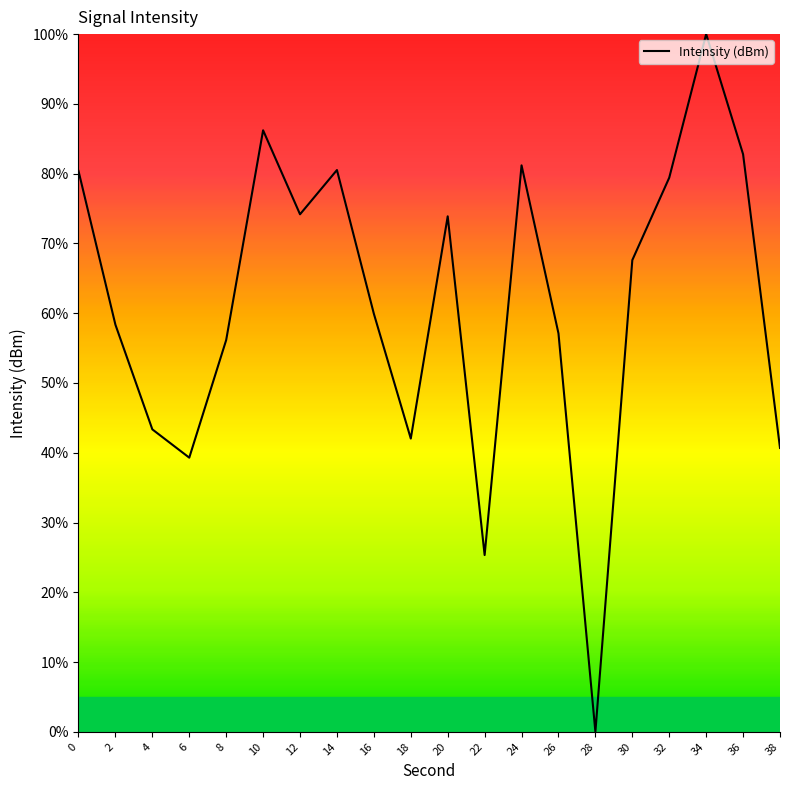

Is this an area chart (filled region under the line)?

No